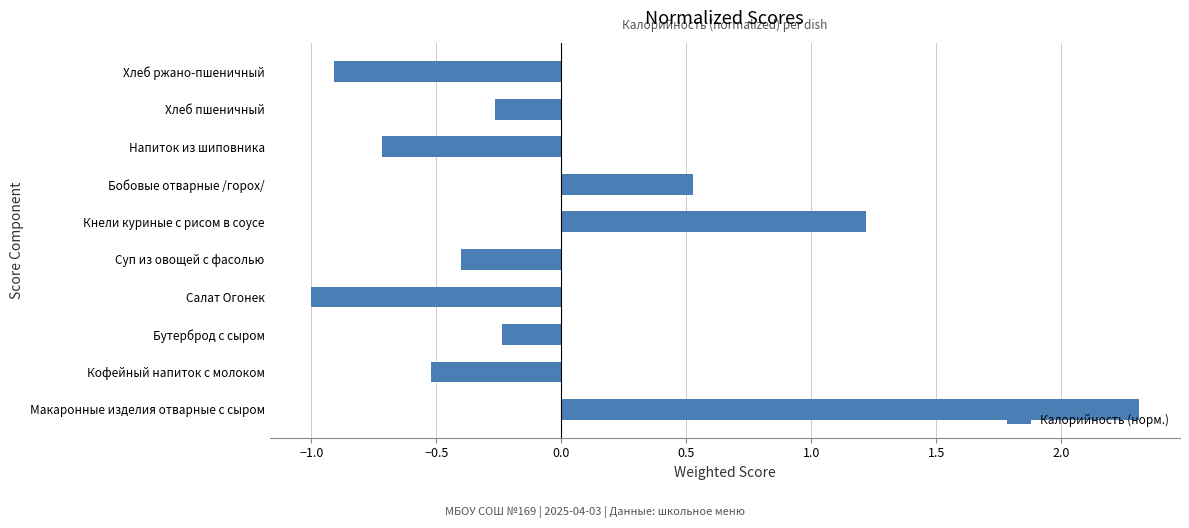

How many values are below zero?

7